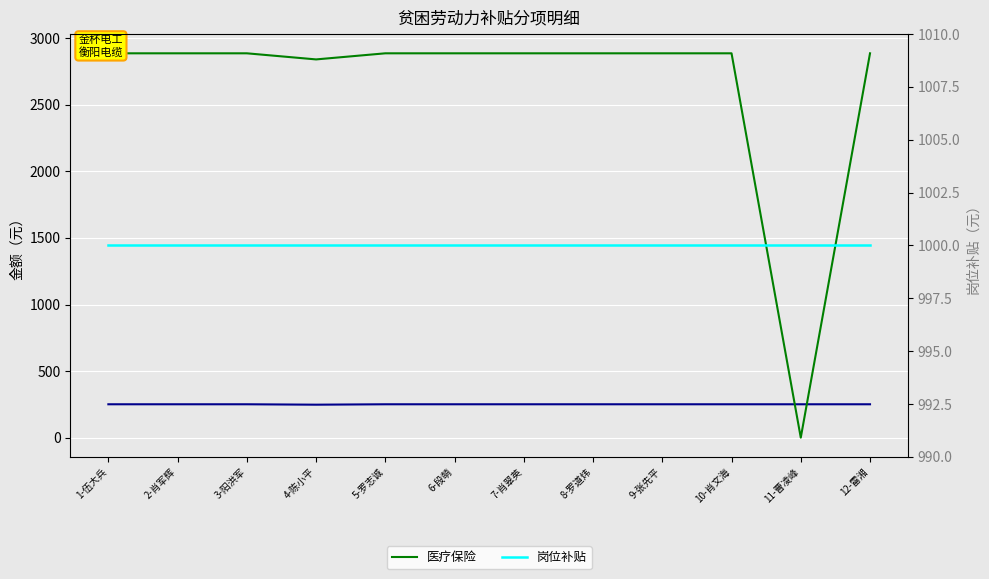

What position from the right is 8-罗道炜?

5